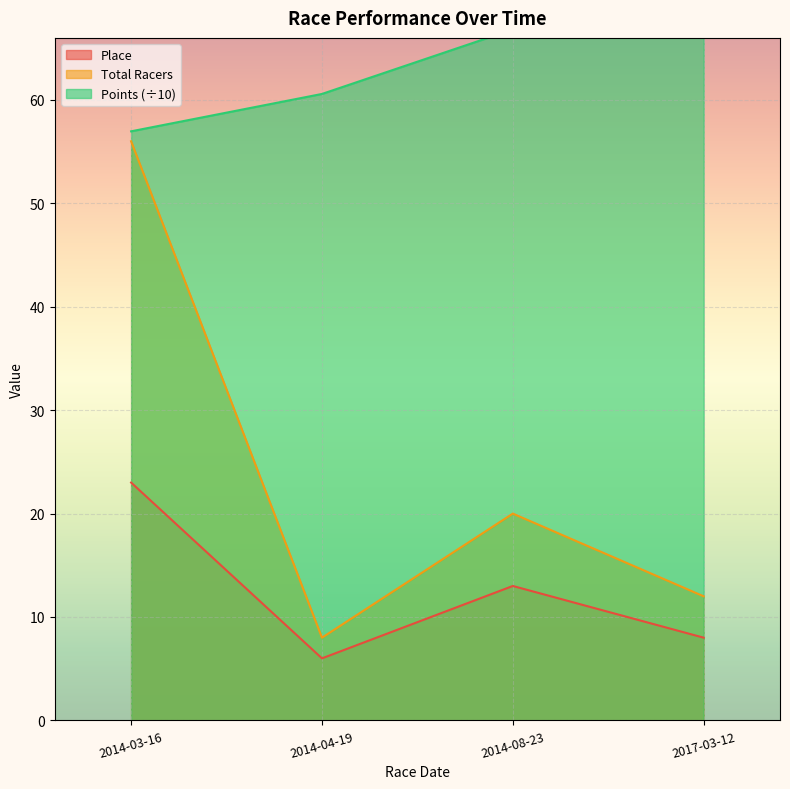

What is the label of the 1st point from the right?

2017-03-12